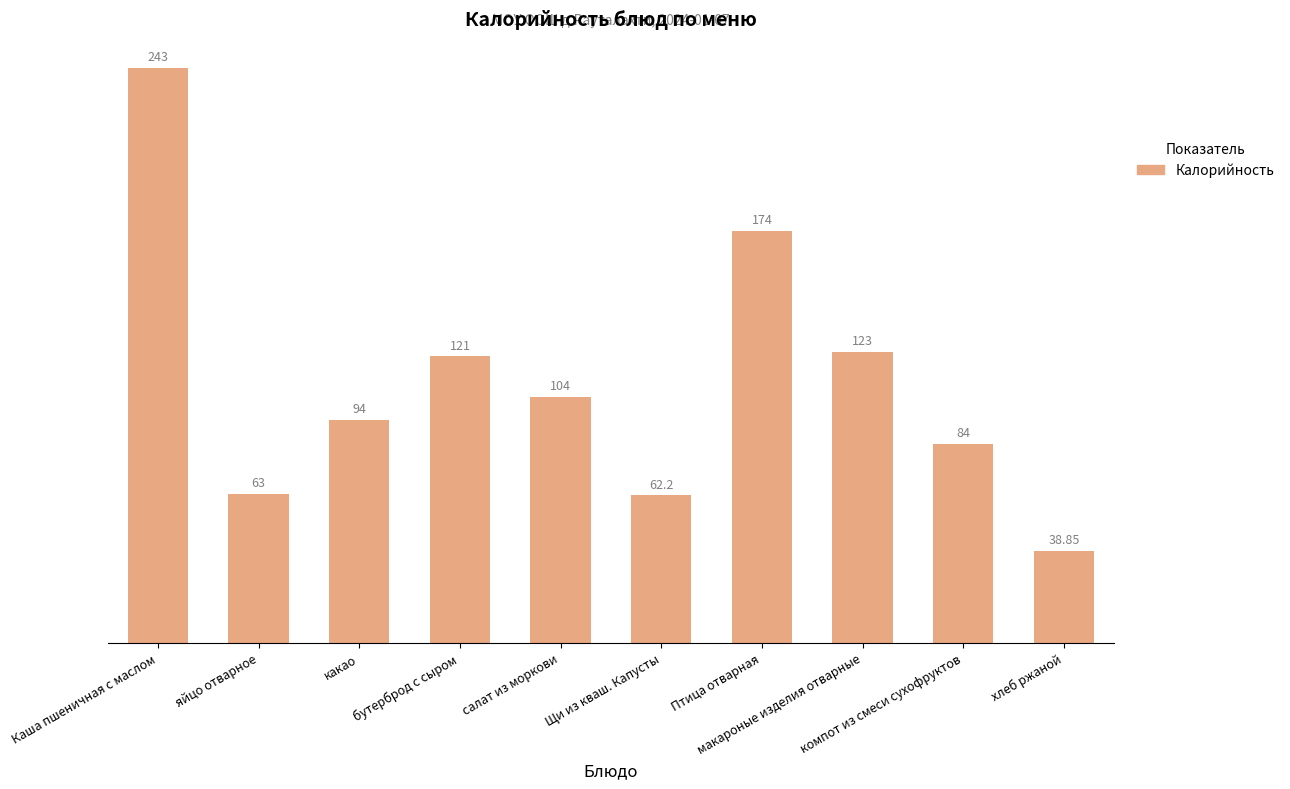

Reading left to right, what are all the values shown in this chart?

Каша пшеничная с маслом=243.0	яйцо отварное=63.0	какао=94.0	бутерброд с сыром=121.0	салат из моркови=104.0	Щи из кваш. Капусты=62.2	Птица отварная=174.0	макароные изделия отварные=123.0	компот из смеси сухофруктов=84.0	хлеб ржаной=38.9